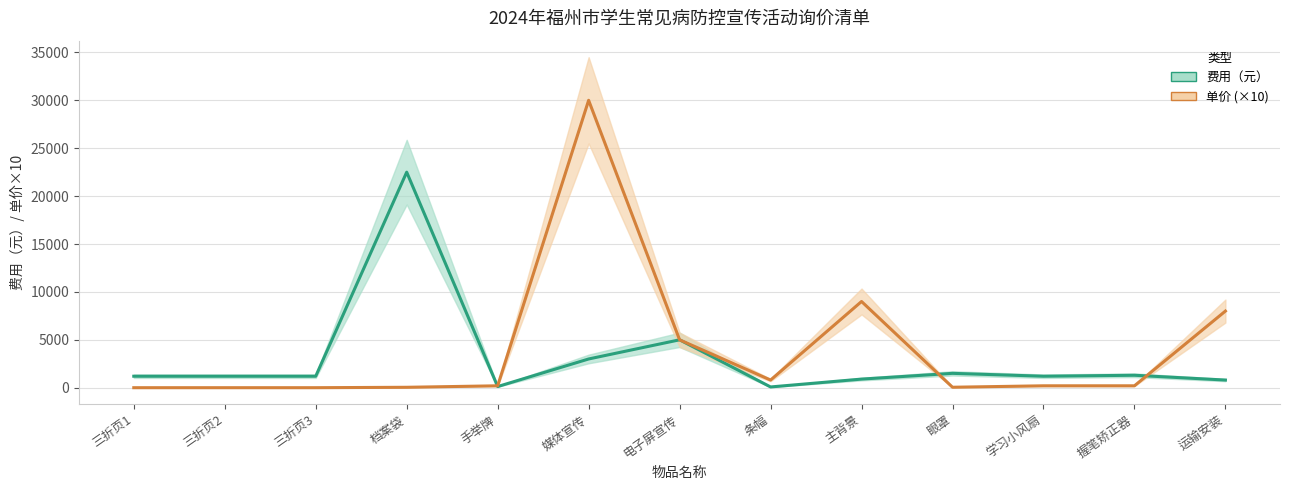

Is it true that 费用（元） equals 111.6 at 条幅?

False